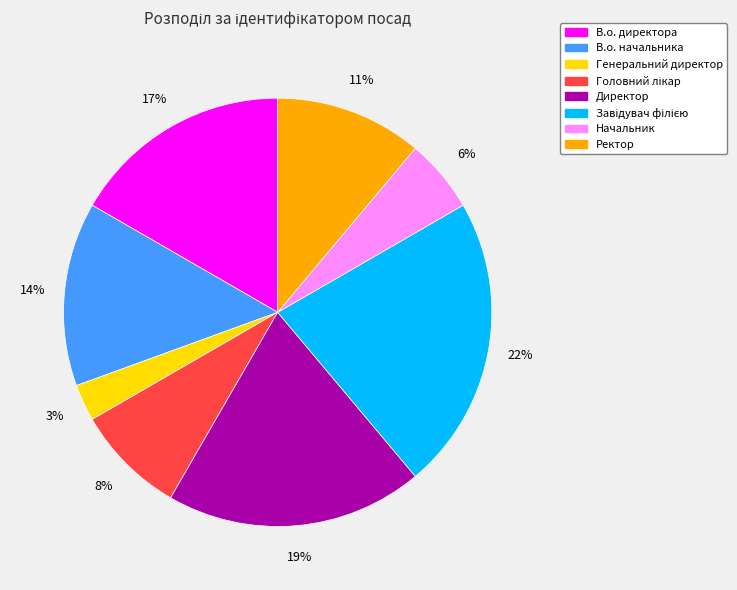

Is it true that Директор is 7% of the pie?

False